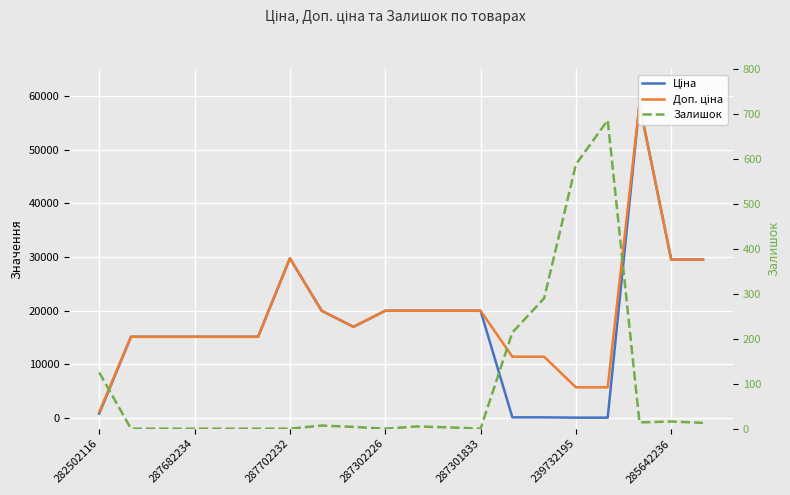

True or false: Залишок and Доп. ціна cross at least once.

False